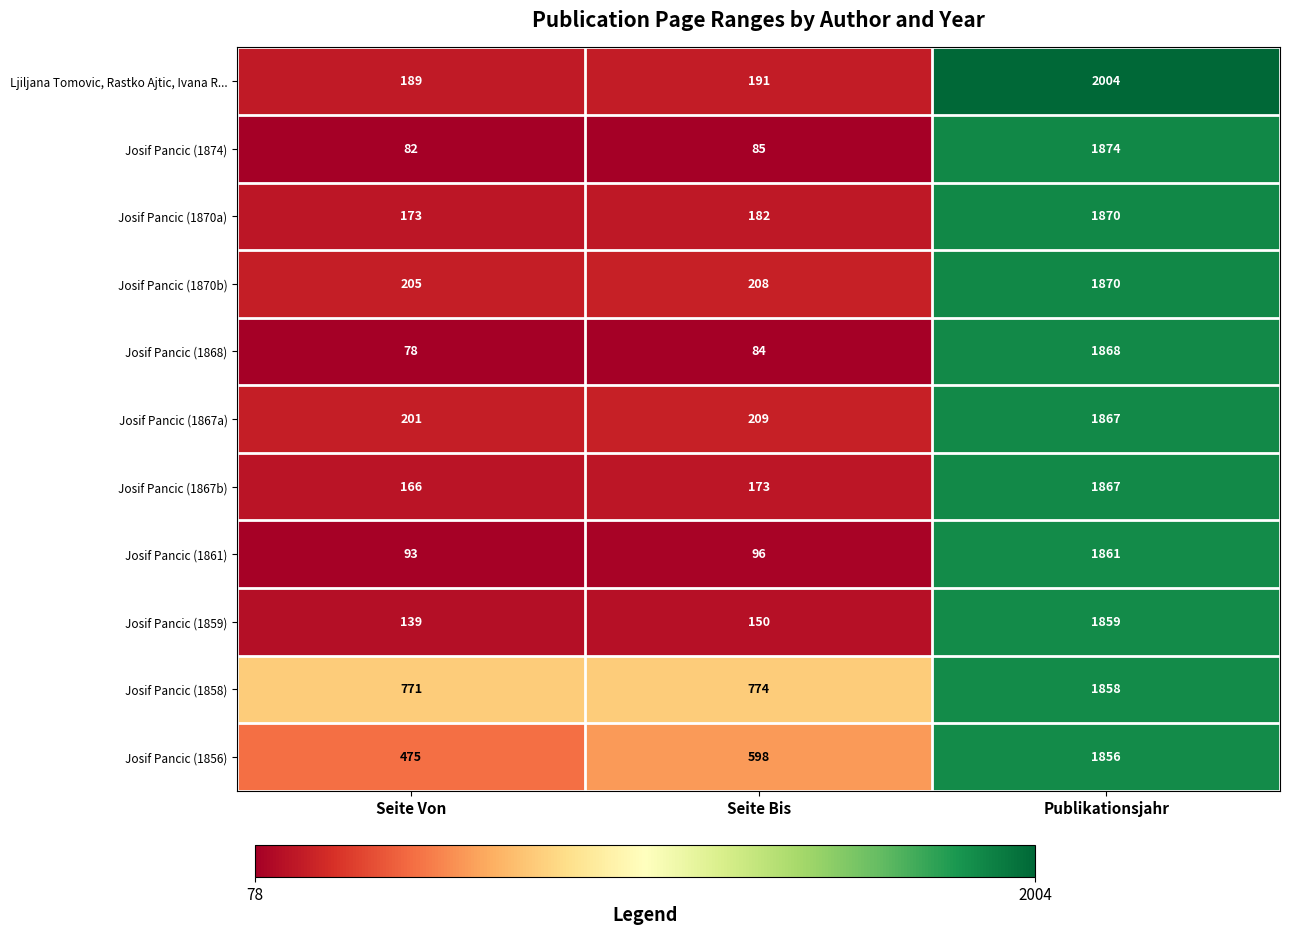

List the labels in order of Josif Pancic (1859) value, largest first.

Publikationsjahr, Seite Bis, Seite Von